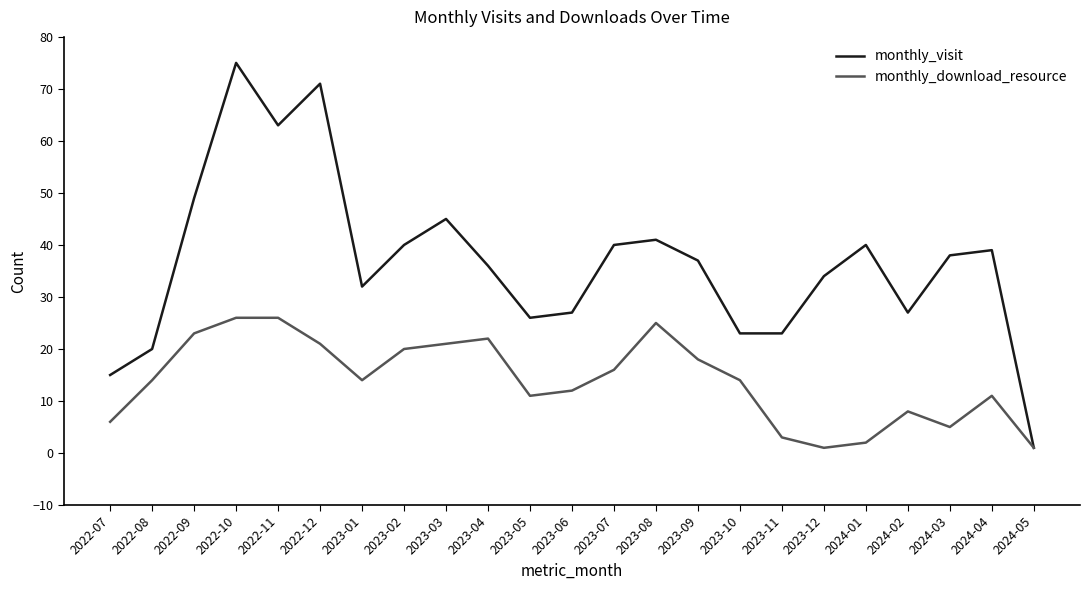

What position from the left is 2023-11?

17